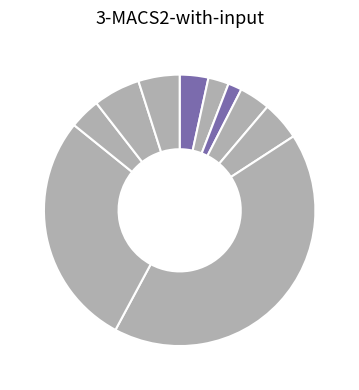

Which slice is the largest?

SMP NEGERI 2 LAMASI